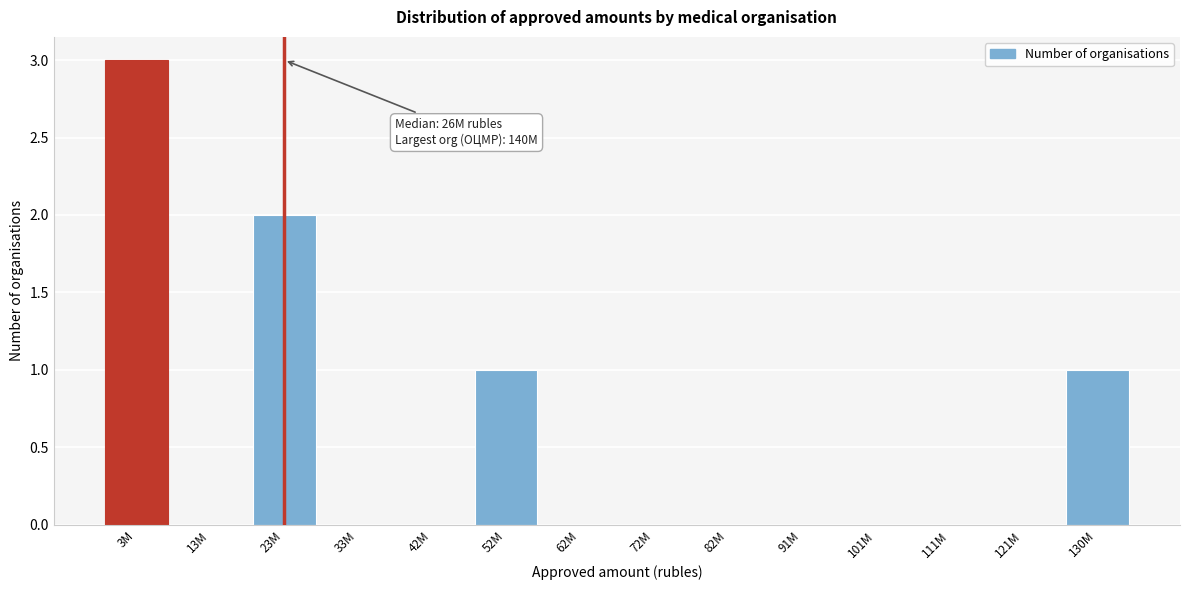

Reading left to right, transcribe all the data shown in this chart.

3M=3	13M=0	23M=2	33M=0	42M=0	52M=1	62M=0	72M=0	82M=0	91M=0	101M=0	111M=0	121M=0	130M=1